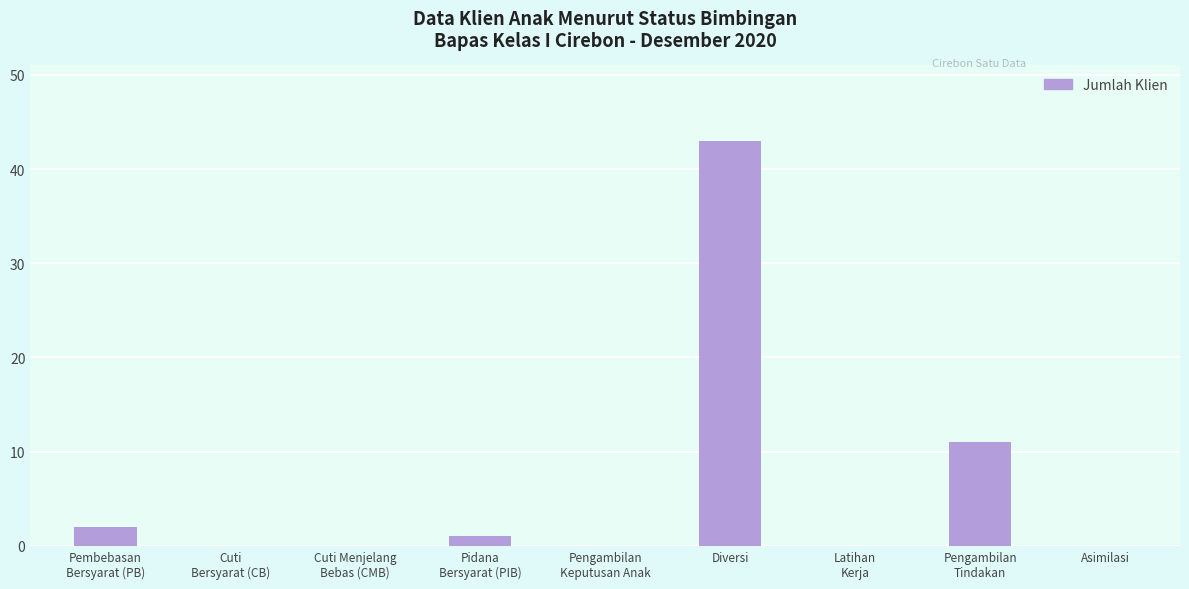

What is the sum of all values?

57